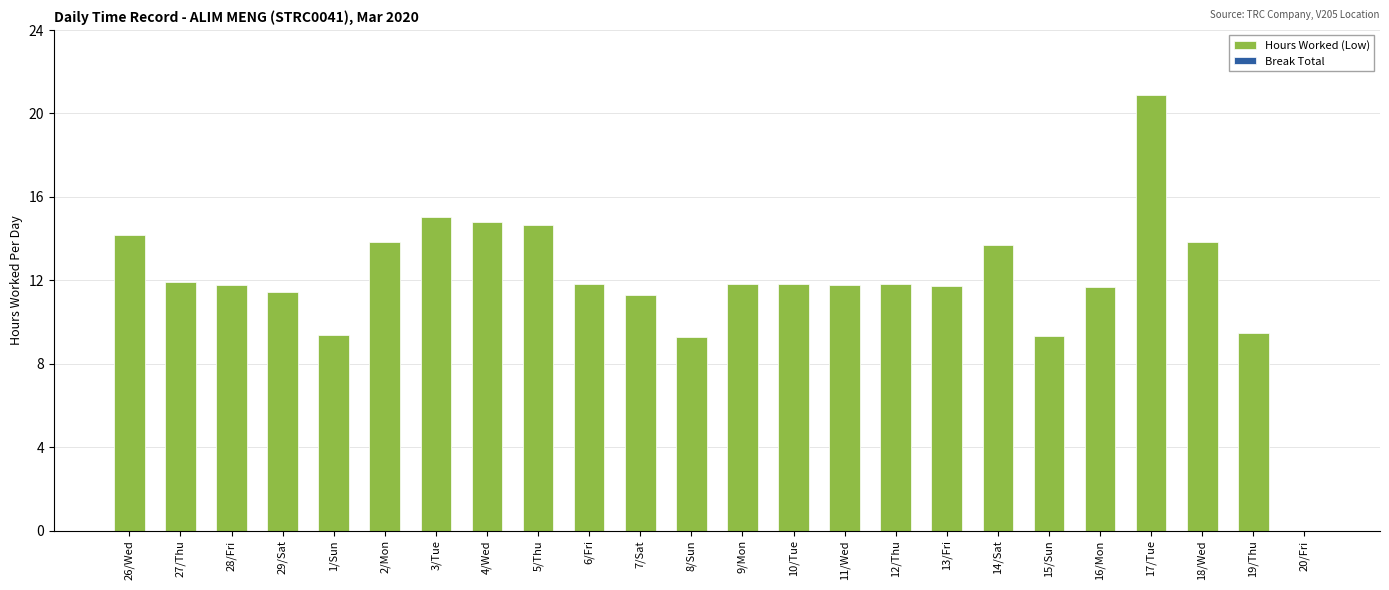

Between 2/Mon and 7/Sat, which is larger?

2/Mon